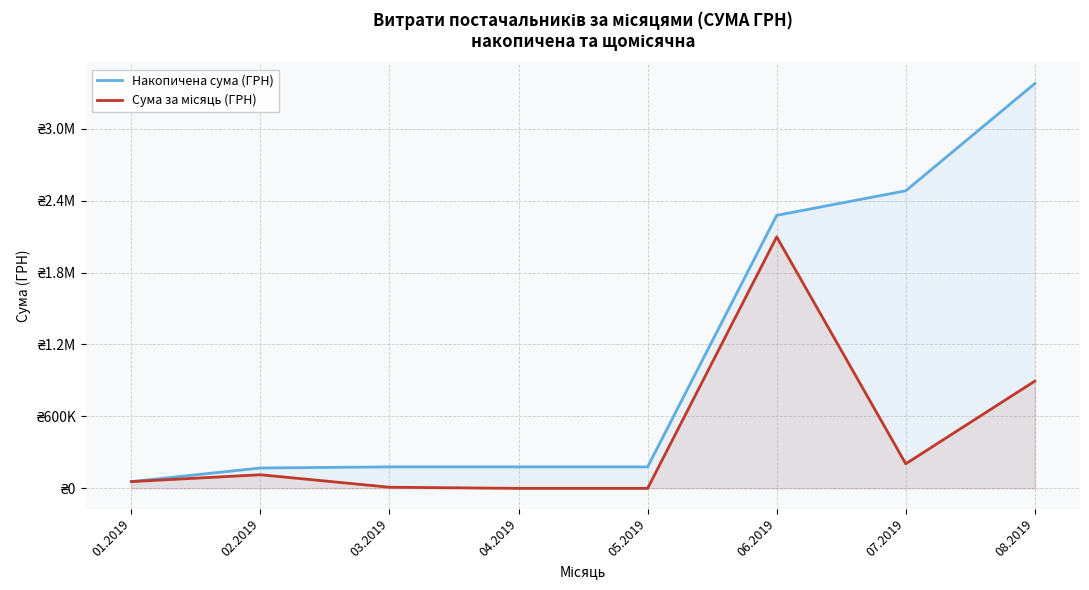

At 05.2019, list the series in order from largest to smallest.

Накопичена сума (ГРН), Сума за місяць (ГРН)